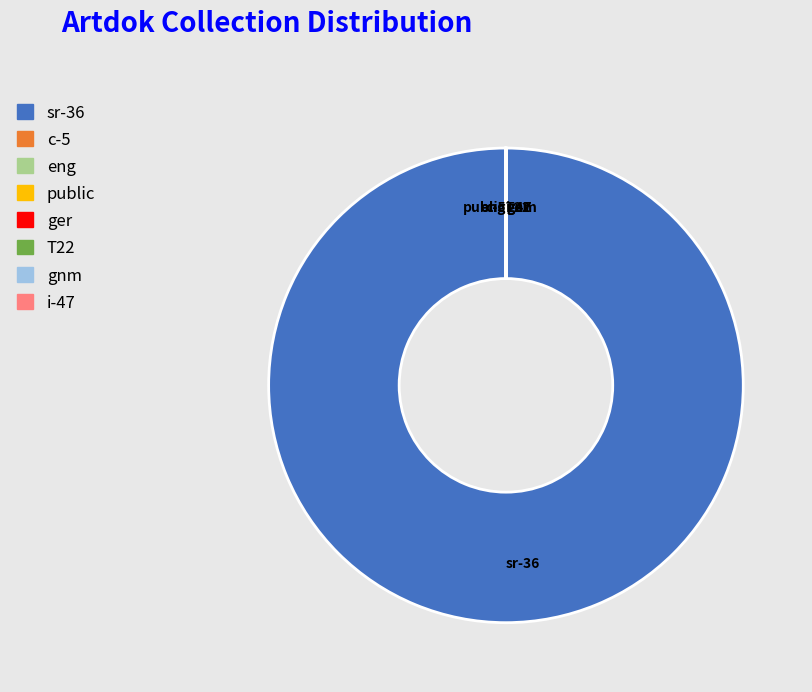

Which slice represents more than half of the pie?

sr-36